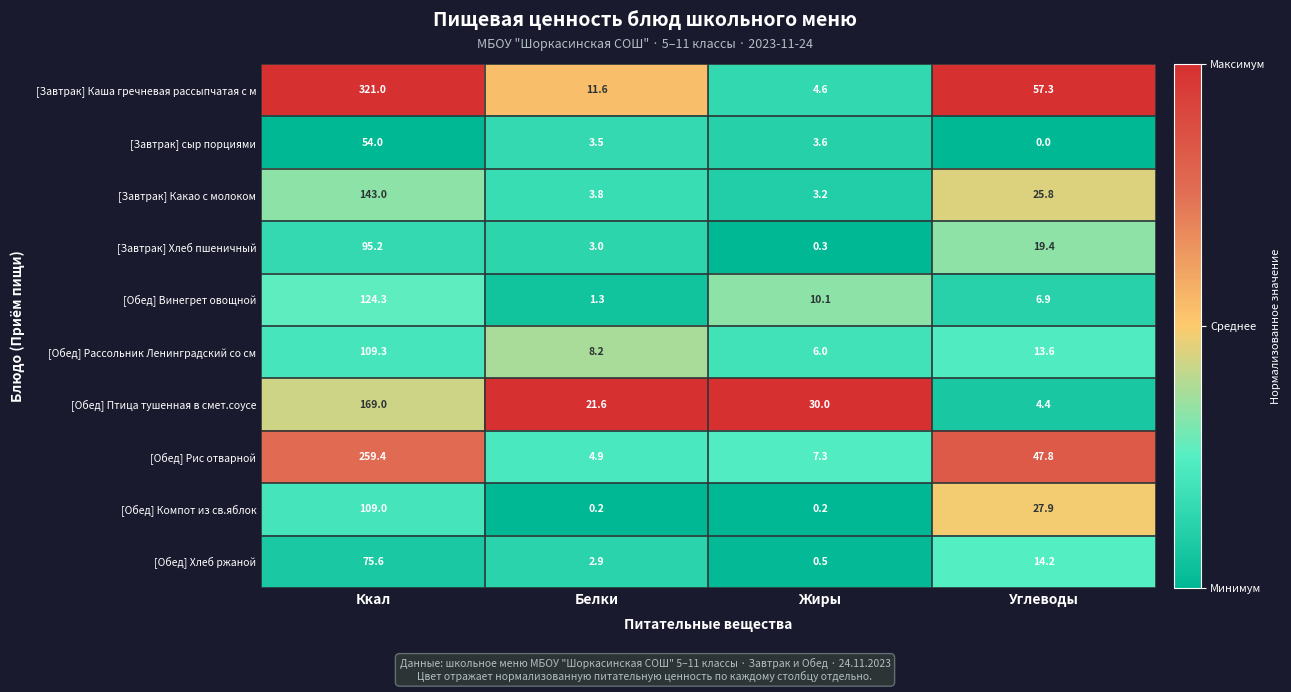

Which series has the widest spread of values?

[Завтрак] Каша гречневая рассыпчатая с м